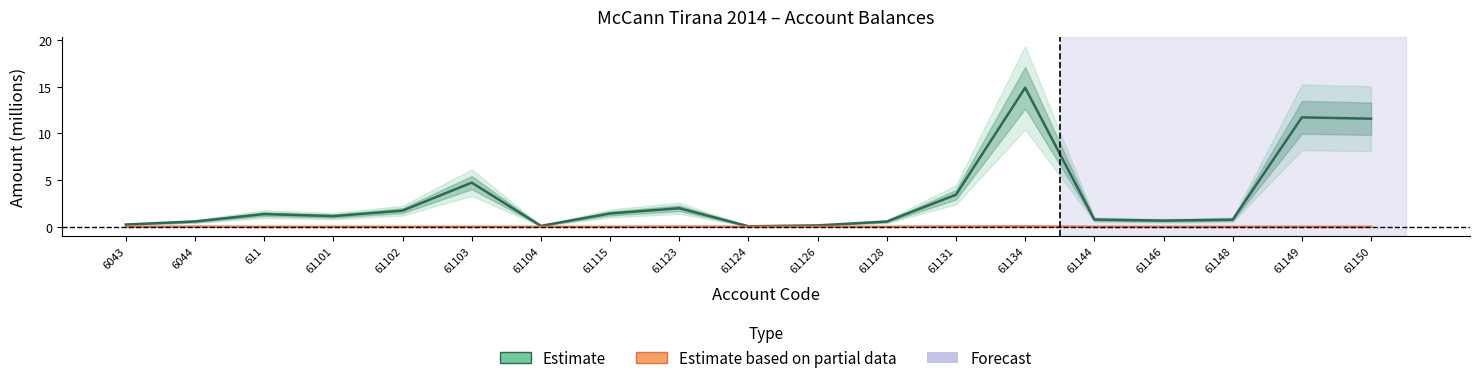

The value of Estimate at 6044 is 0.6. True or false?

True